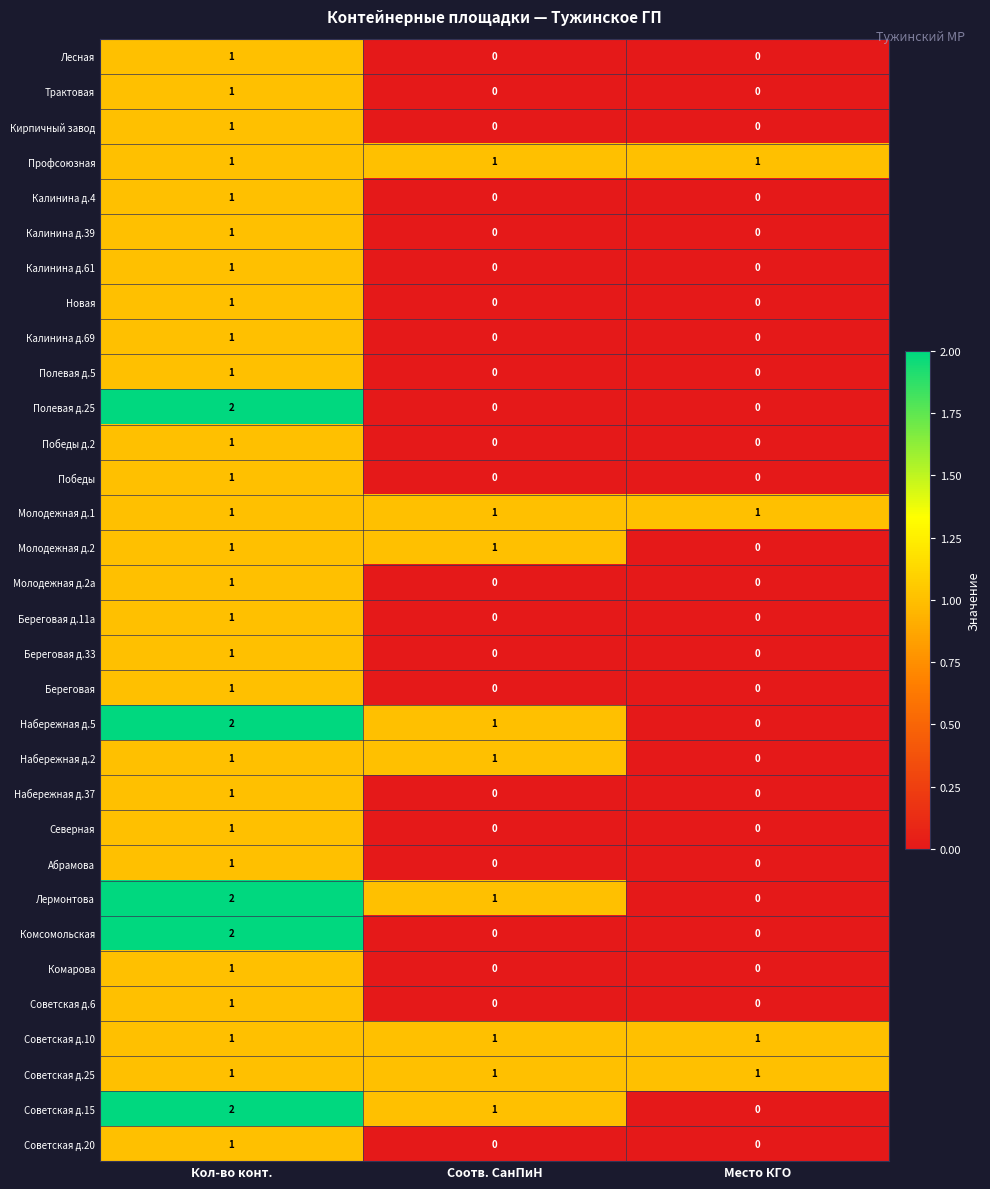

The value of Калинина д.4 at Соотв. СанПиН is 0. True or false?

True